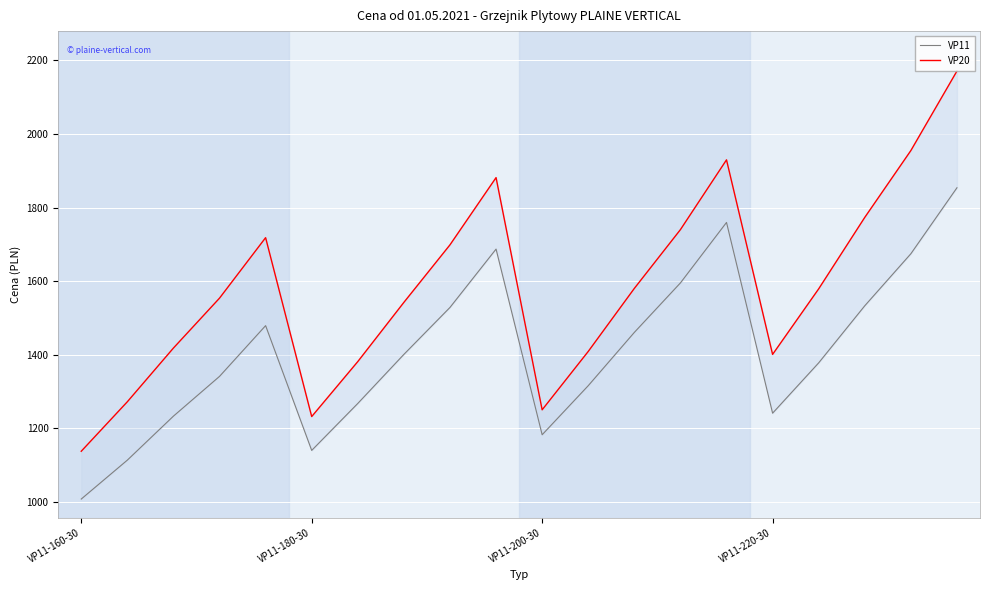

Where is the first local minimum for VP11?

VP11-180-30